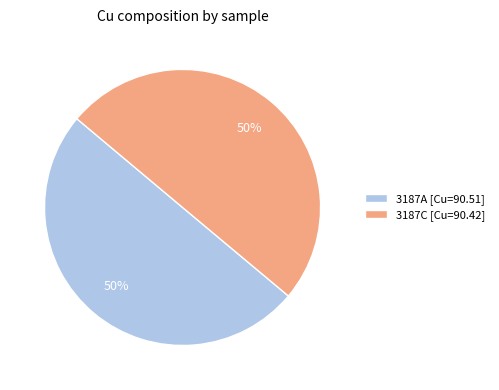

The 3187C [Cu=90.42] slice represents 50% of the pie. True or false?

True